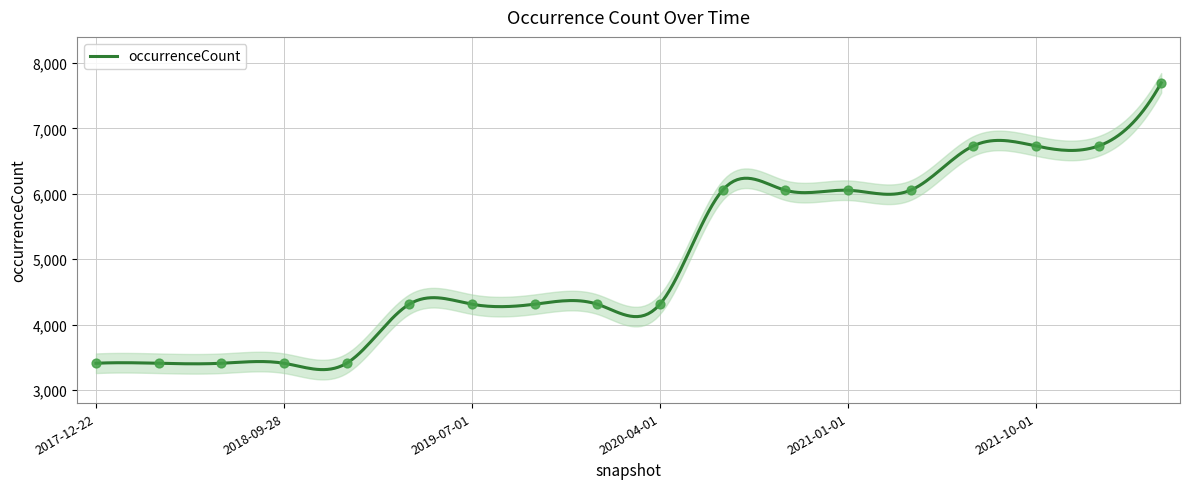

What is the ratio of the value at 2020-04-01 to the value at 2020-07-01?

0.7